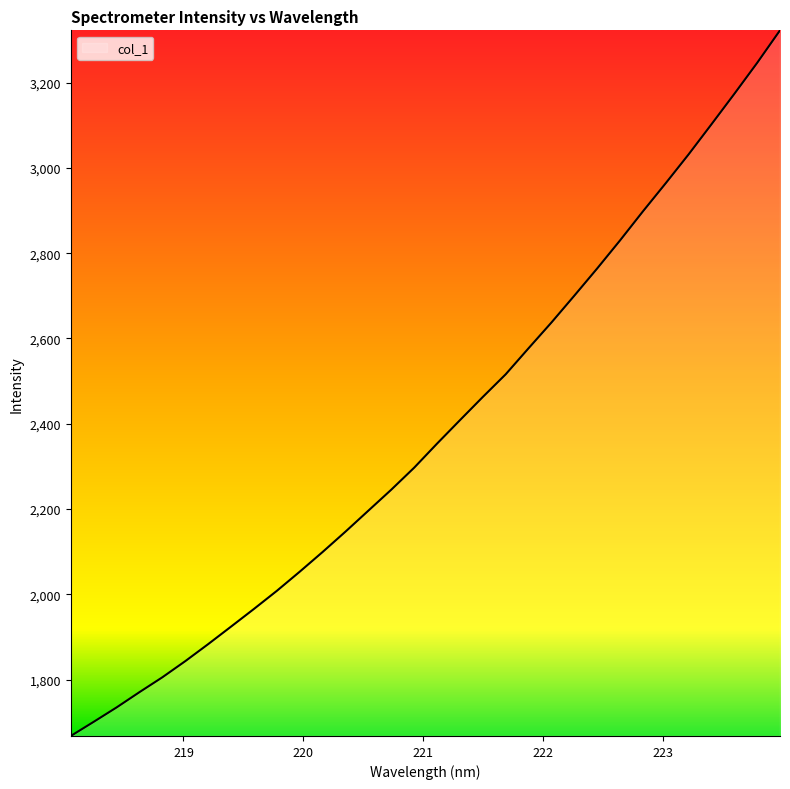

What is the greatest value displayed?

3322.8